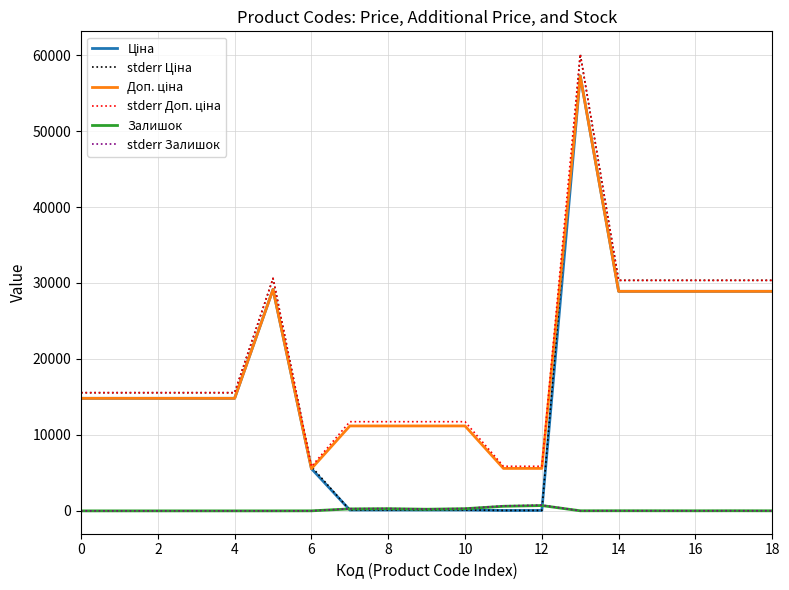

What is the maximum value shown in the chart?

60120.9